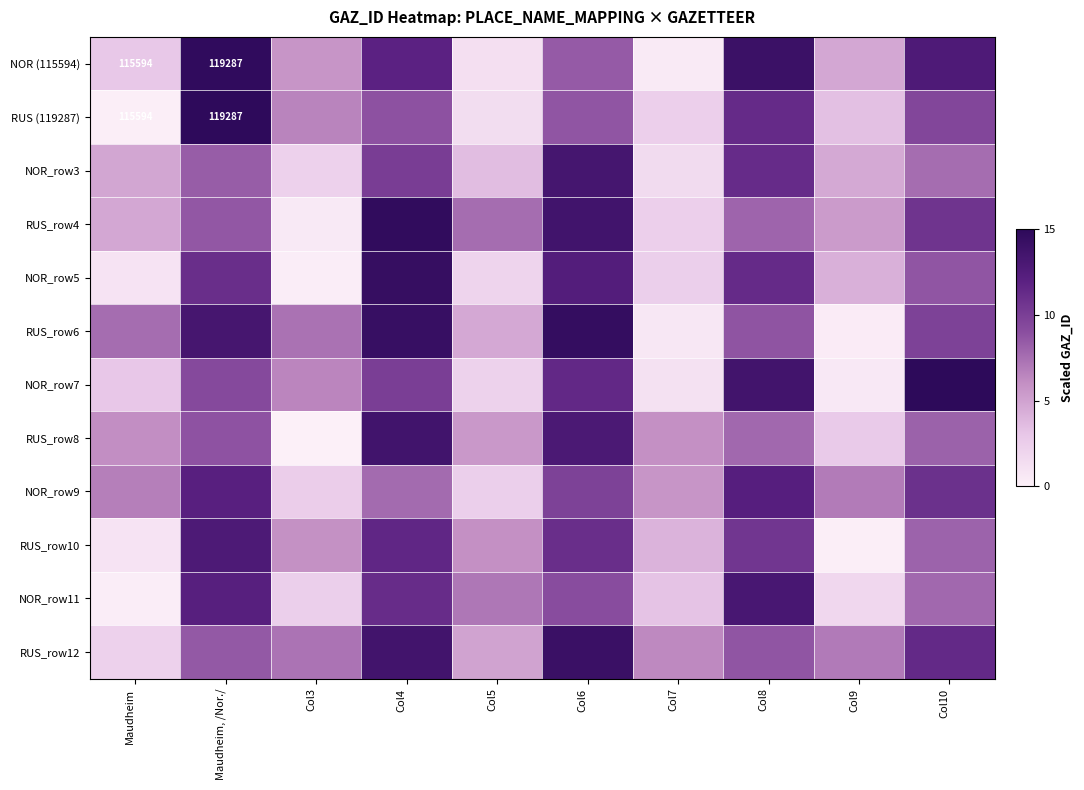

Which has a higher value, Maudheim, /Nor./ or Maudheim?

Maudheim, /Nor./